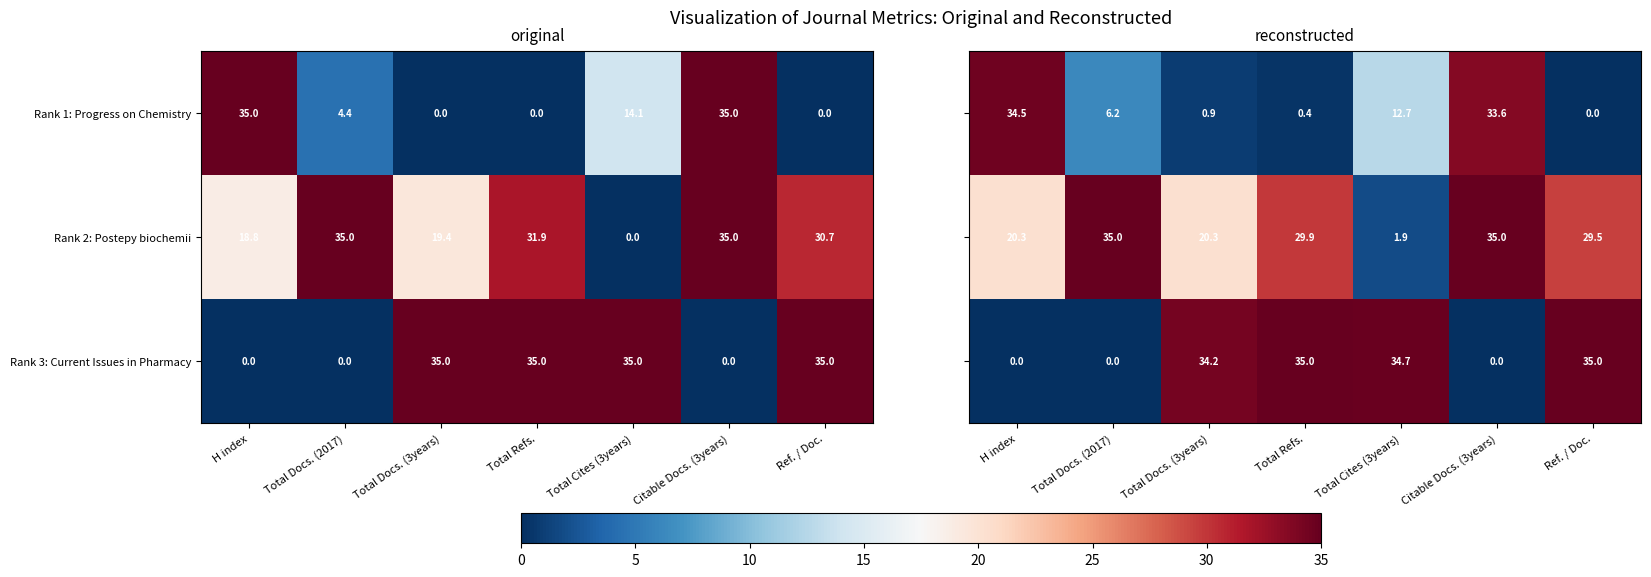

The value of Rank 1: Progress on Chemistry at Ref. / Doc. is -11.0. True or false?

False